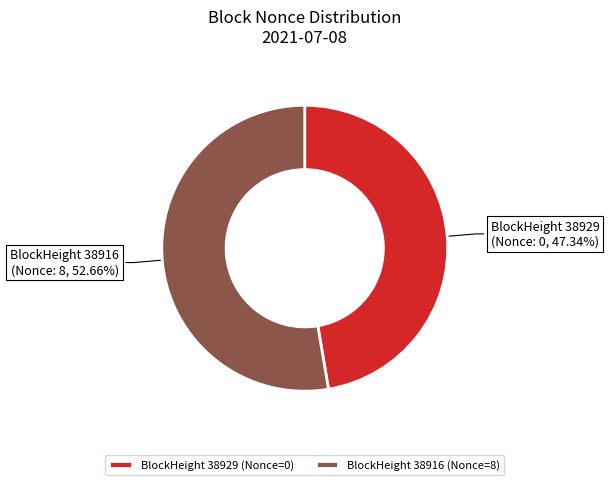

Between BlockHeight 38929 (Nonce=0) and BlockHeight 38916 (Nonce=8), which is larger?

BlockHeight 38916 (Nonce=8)